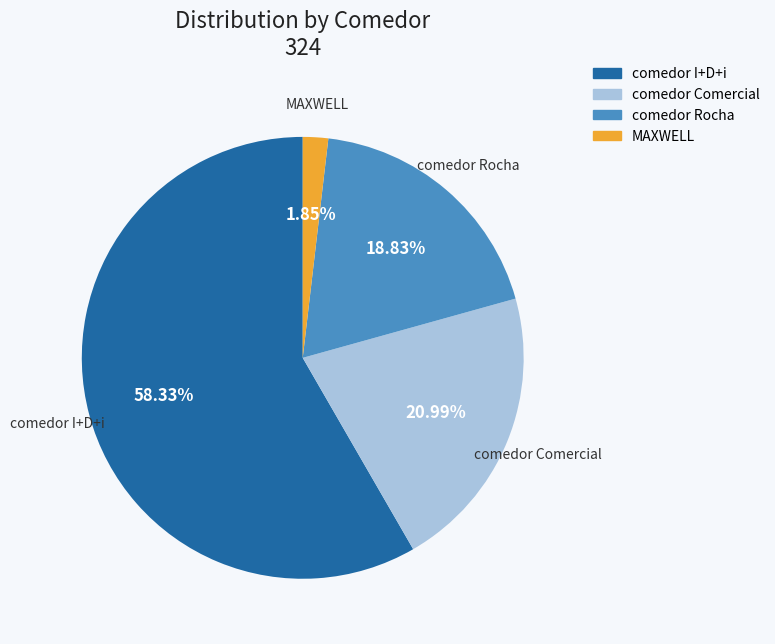

Which category accounts for the majority?

comedor I+D+i